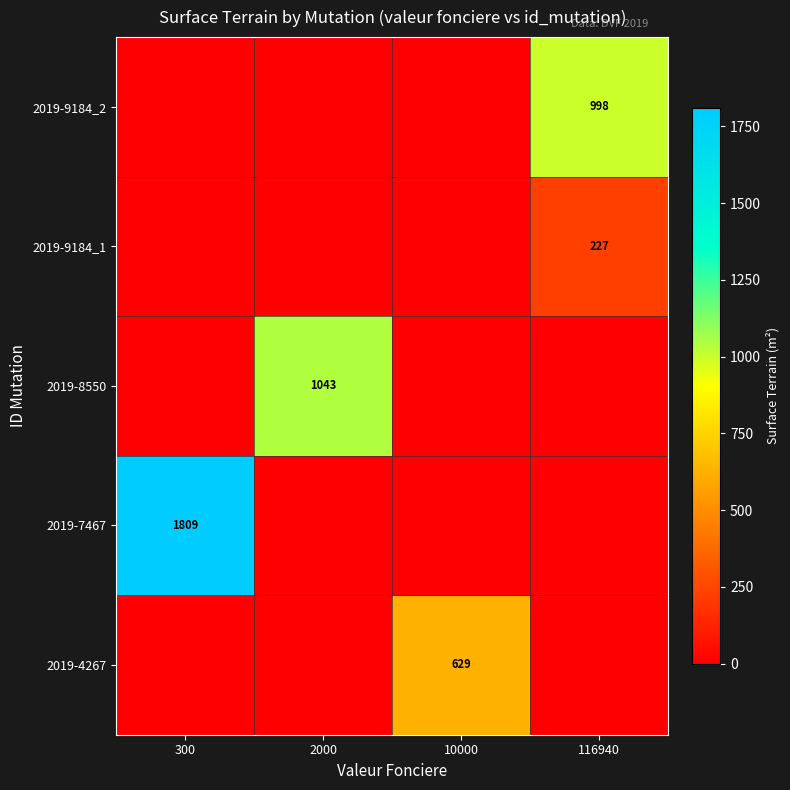

How many data points does each series have?

4